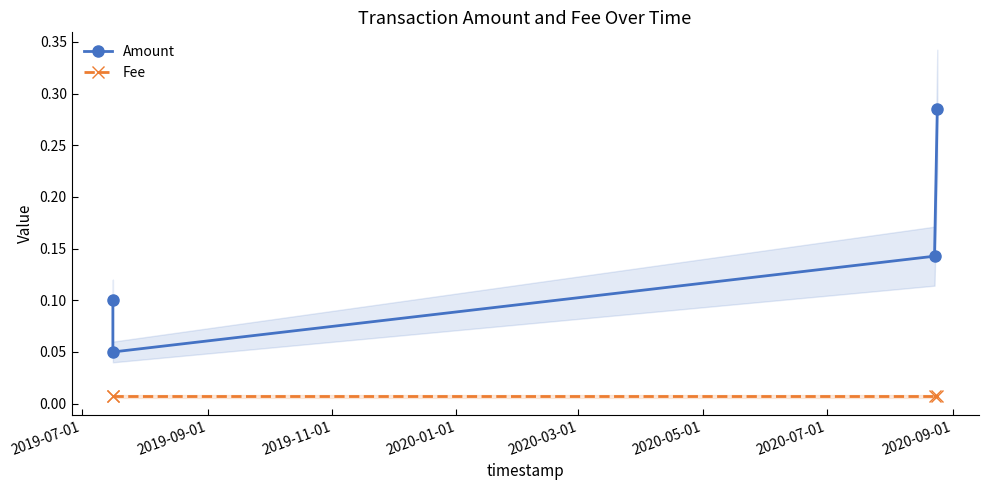

Does the chart display data point markers on the line(s)?

Yes